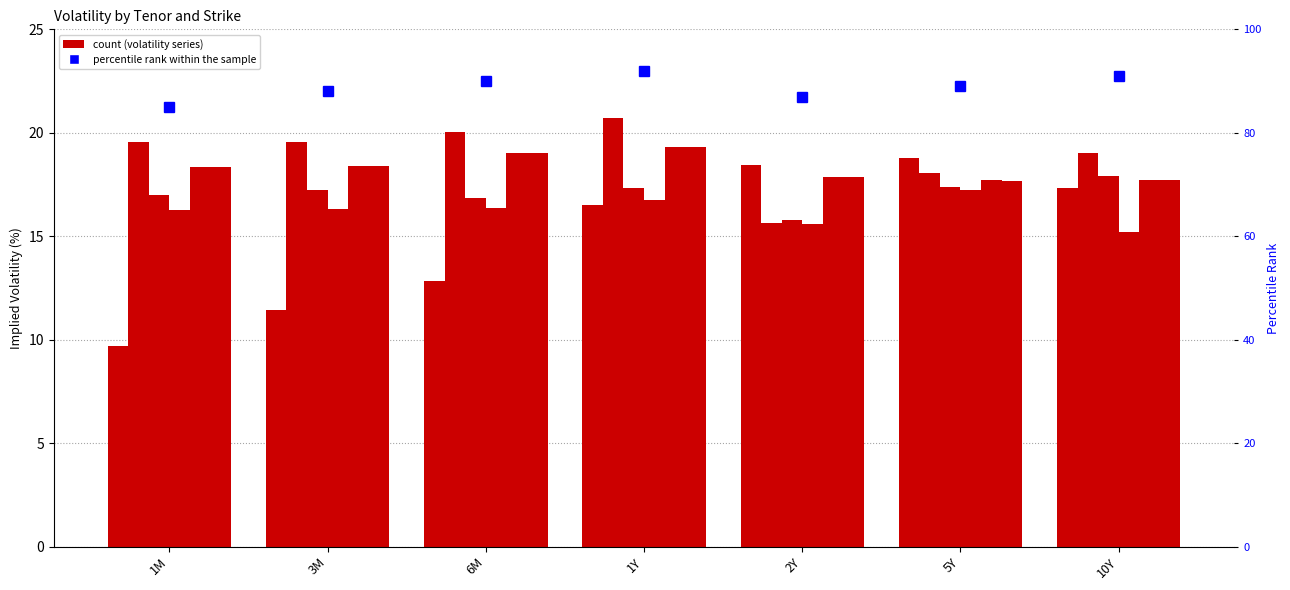

Between 3M and 1Y, which is larger?

1Y